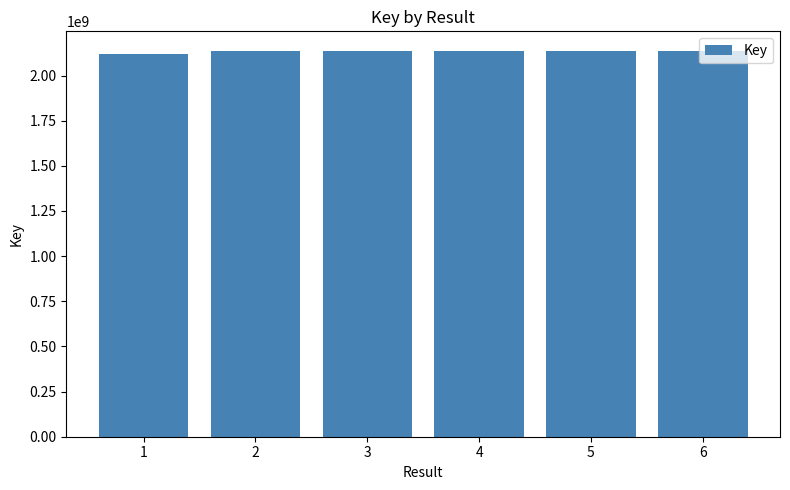

What is the greatest value displayed?

2137683067